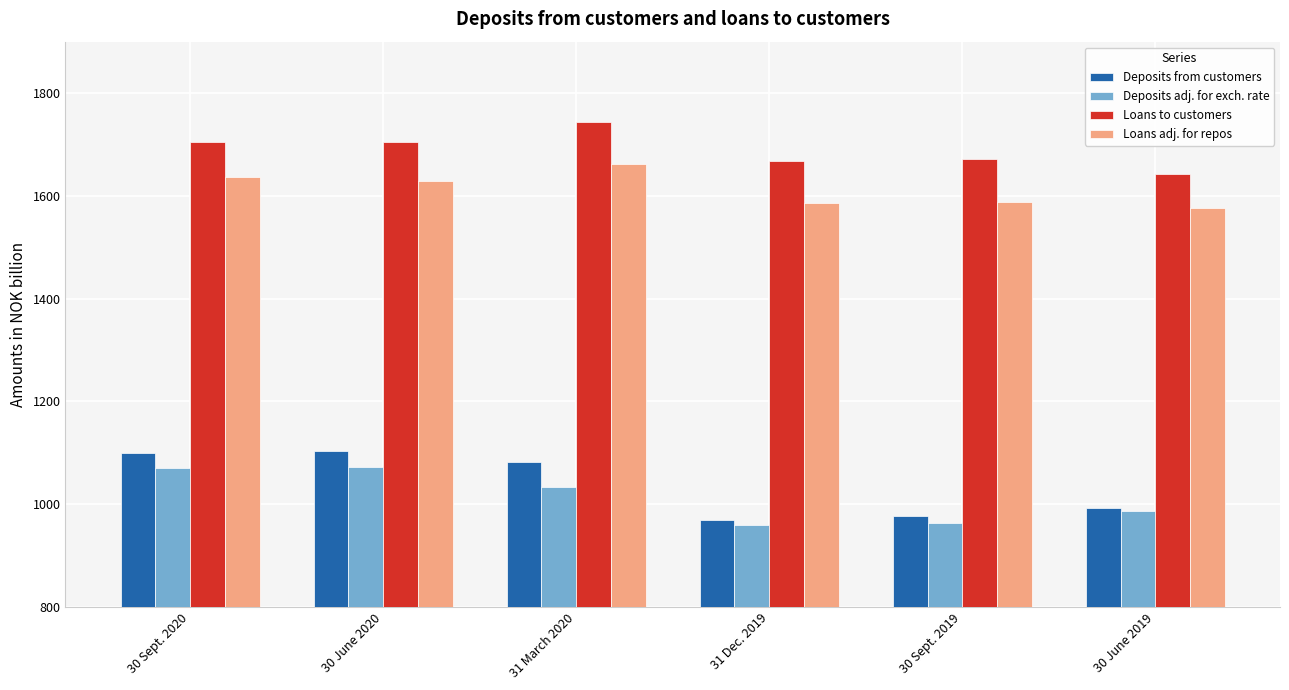

Which series has the largest range (max minus min)?

Deposits from customers